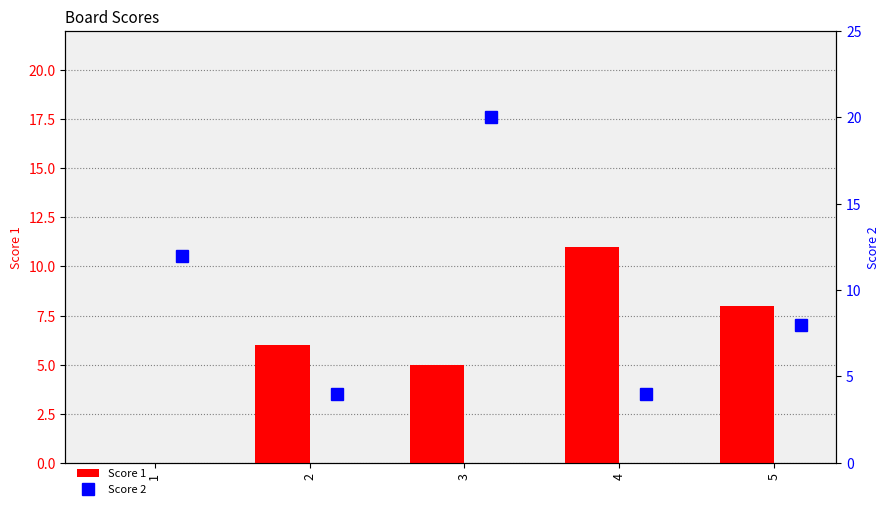

Are the bars grouped side by side (vs. stacked)?

Yes